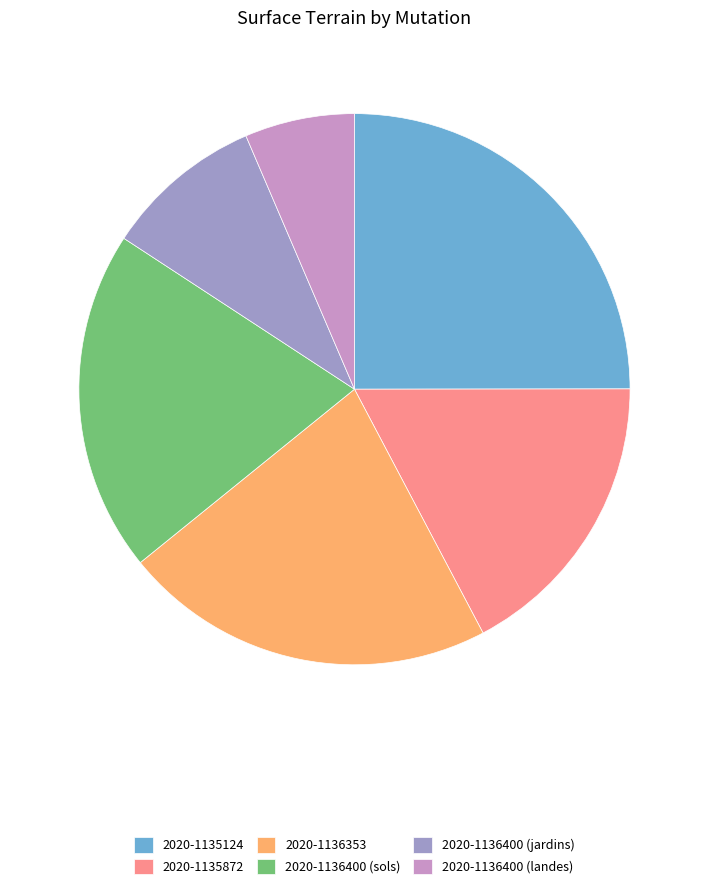

Rank the categories by value from lowest to highest.

2020-1136400 (landes), 2020-1136400 (jardins), 2020-1135872, 2020-1136400 (sols), 2020-1136353, 2020-1135124